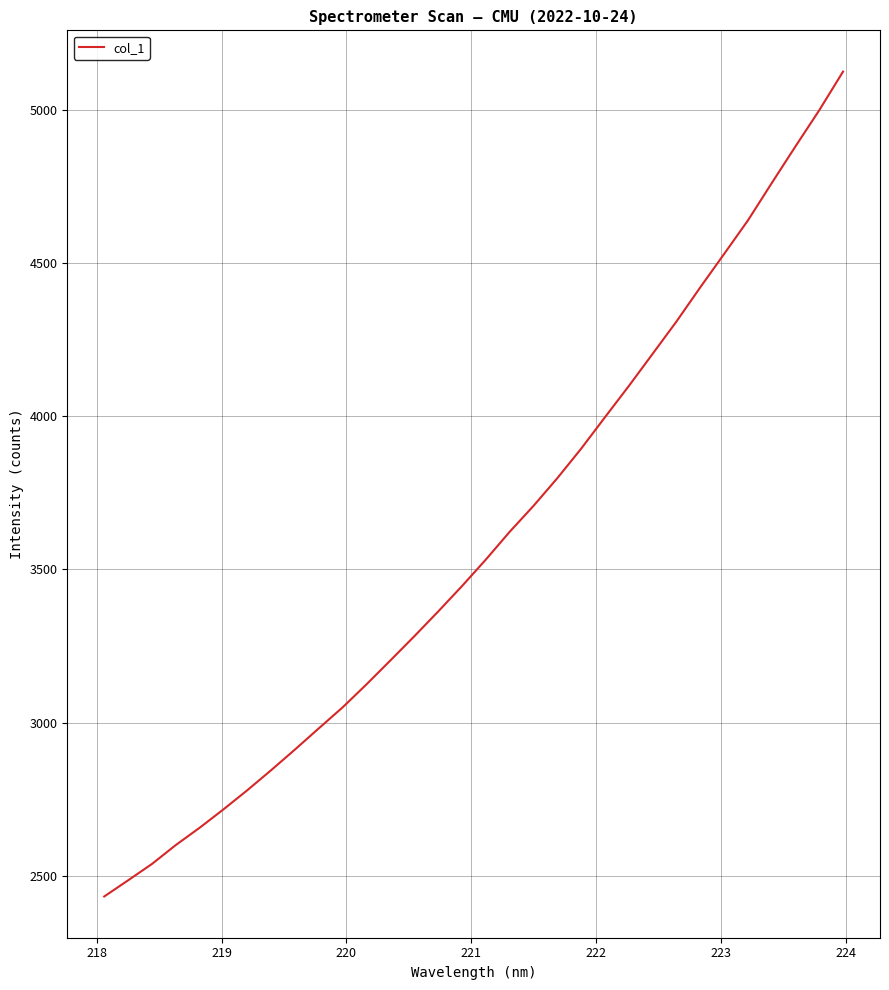

What is the smallest value displayed?

2432.4